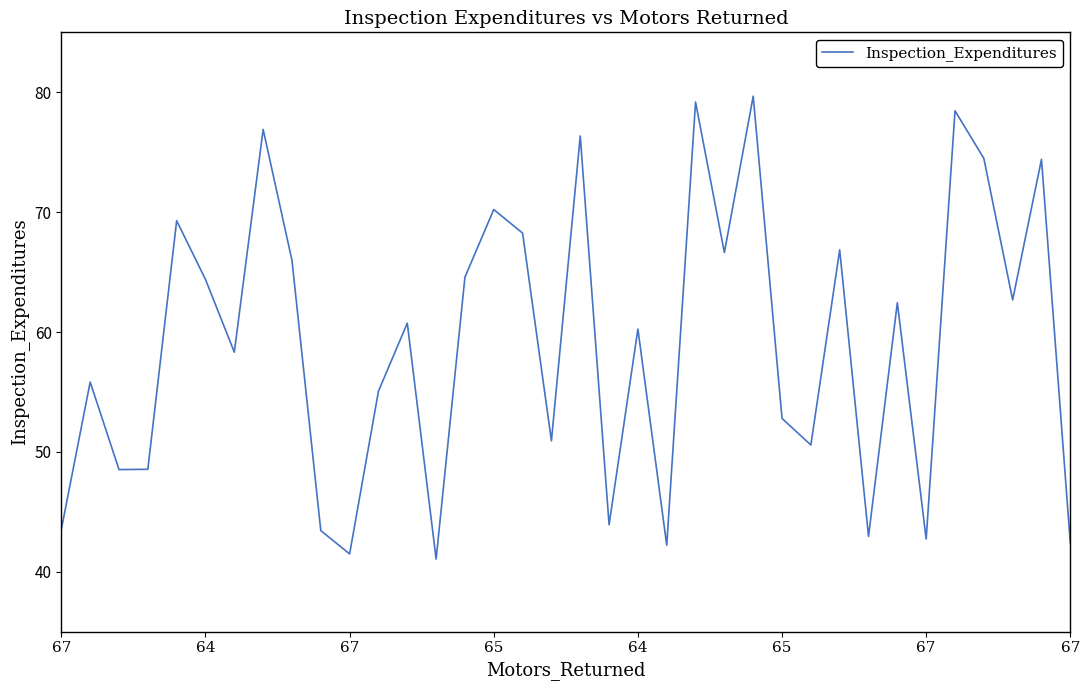

What is the difference between the maximum and minimum values?

38.6